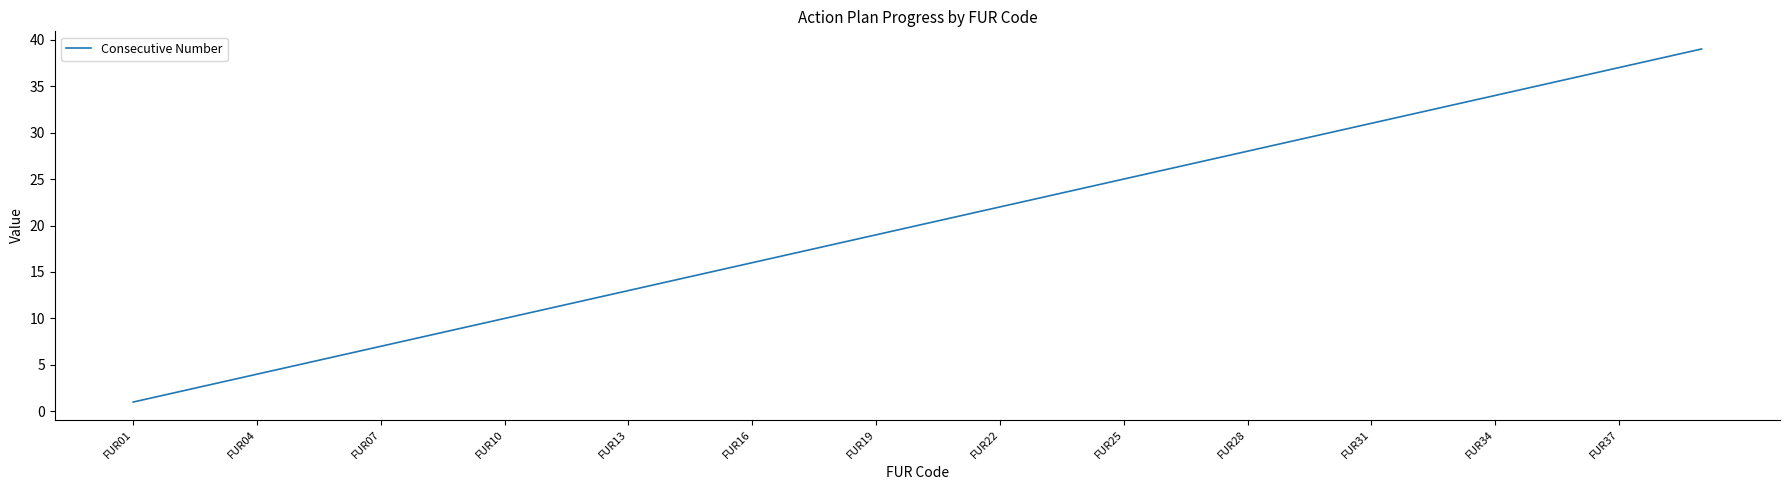

What is the difference between the maximum and minimum values?

38